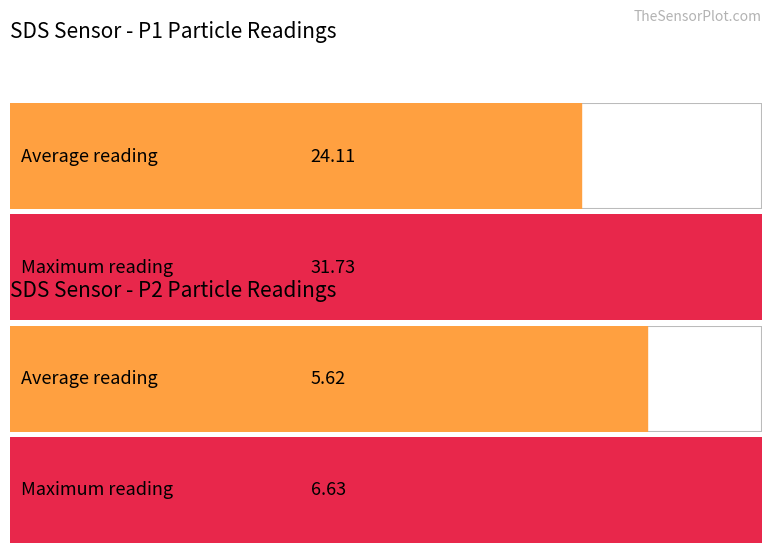

Is the value of SDS_P1 at 00:06 greater than the value of SDS_P2 at 00:26?

Yes